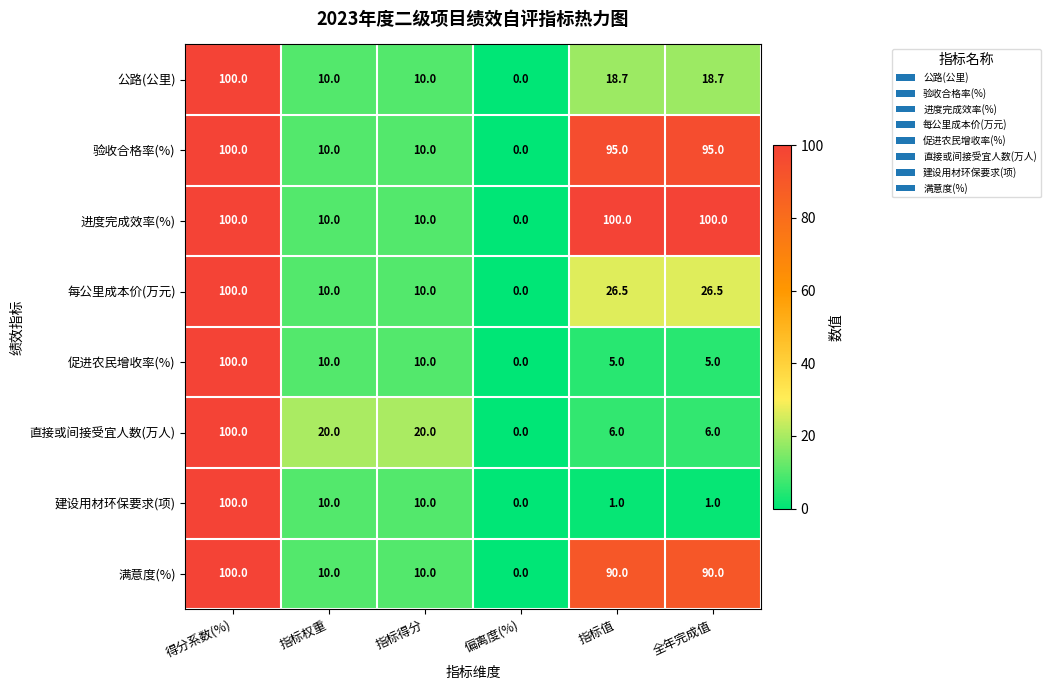

How many series are shown in this chart?

8